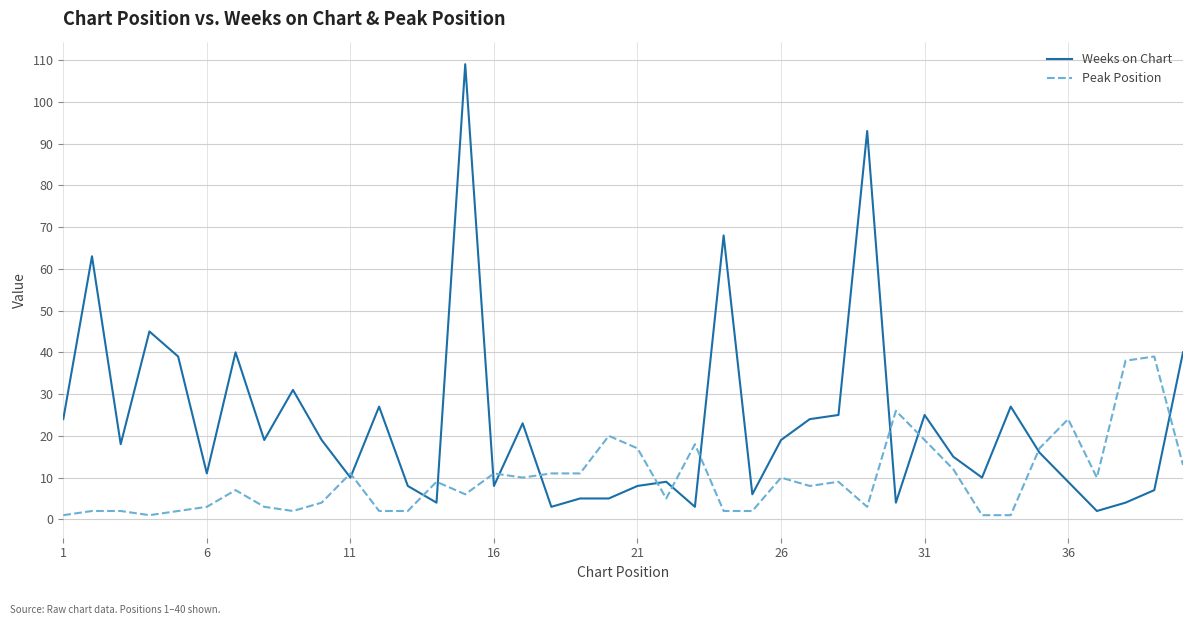

Which series has the largest range (max minus min)?

Weeks on Chart